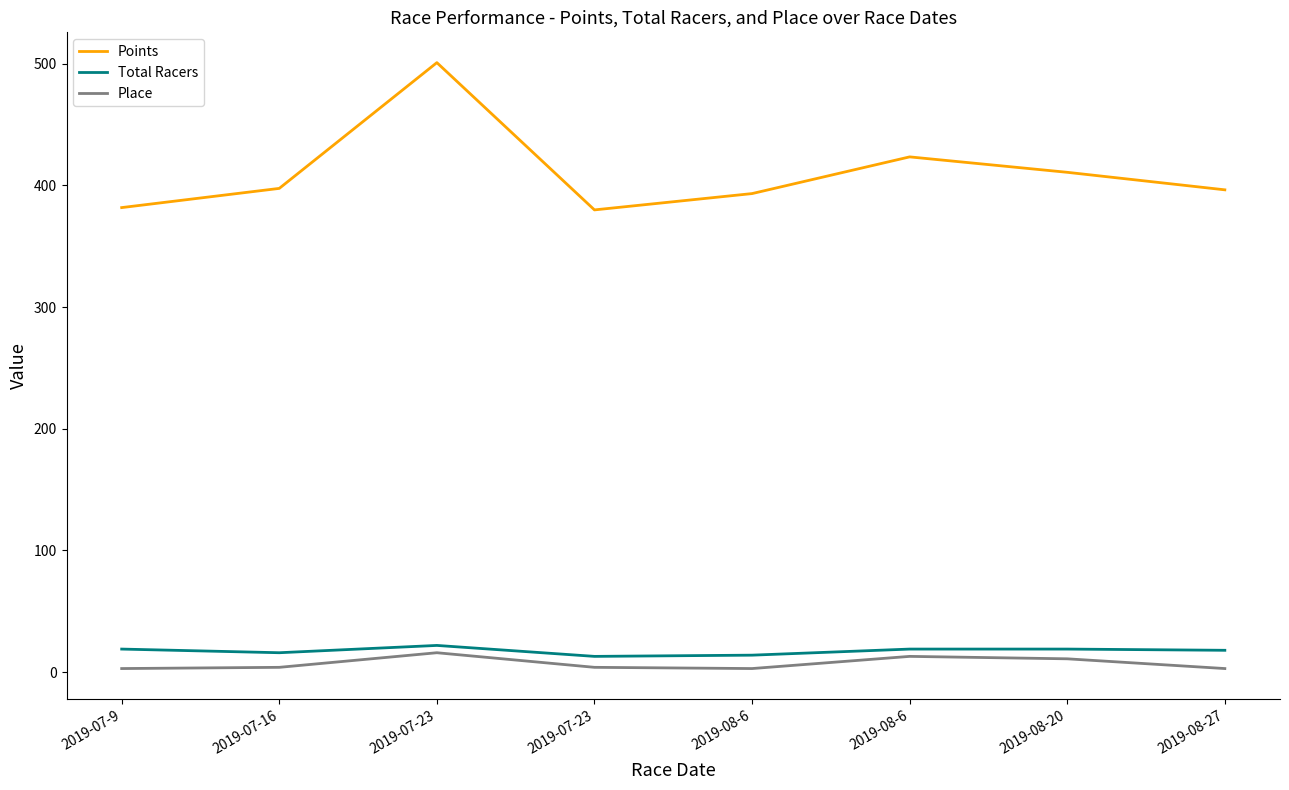

How many lines are shown in the chart?

3